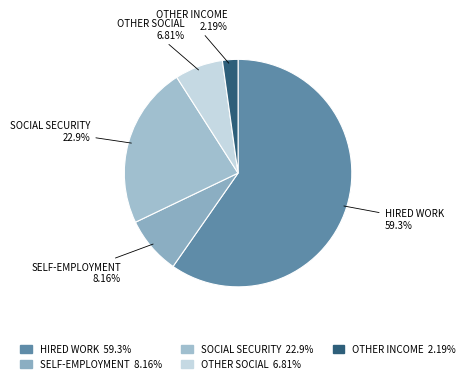

Which category accounts for the majority?

Income from hired work